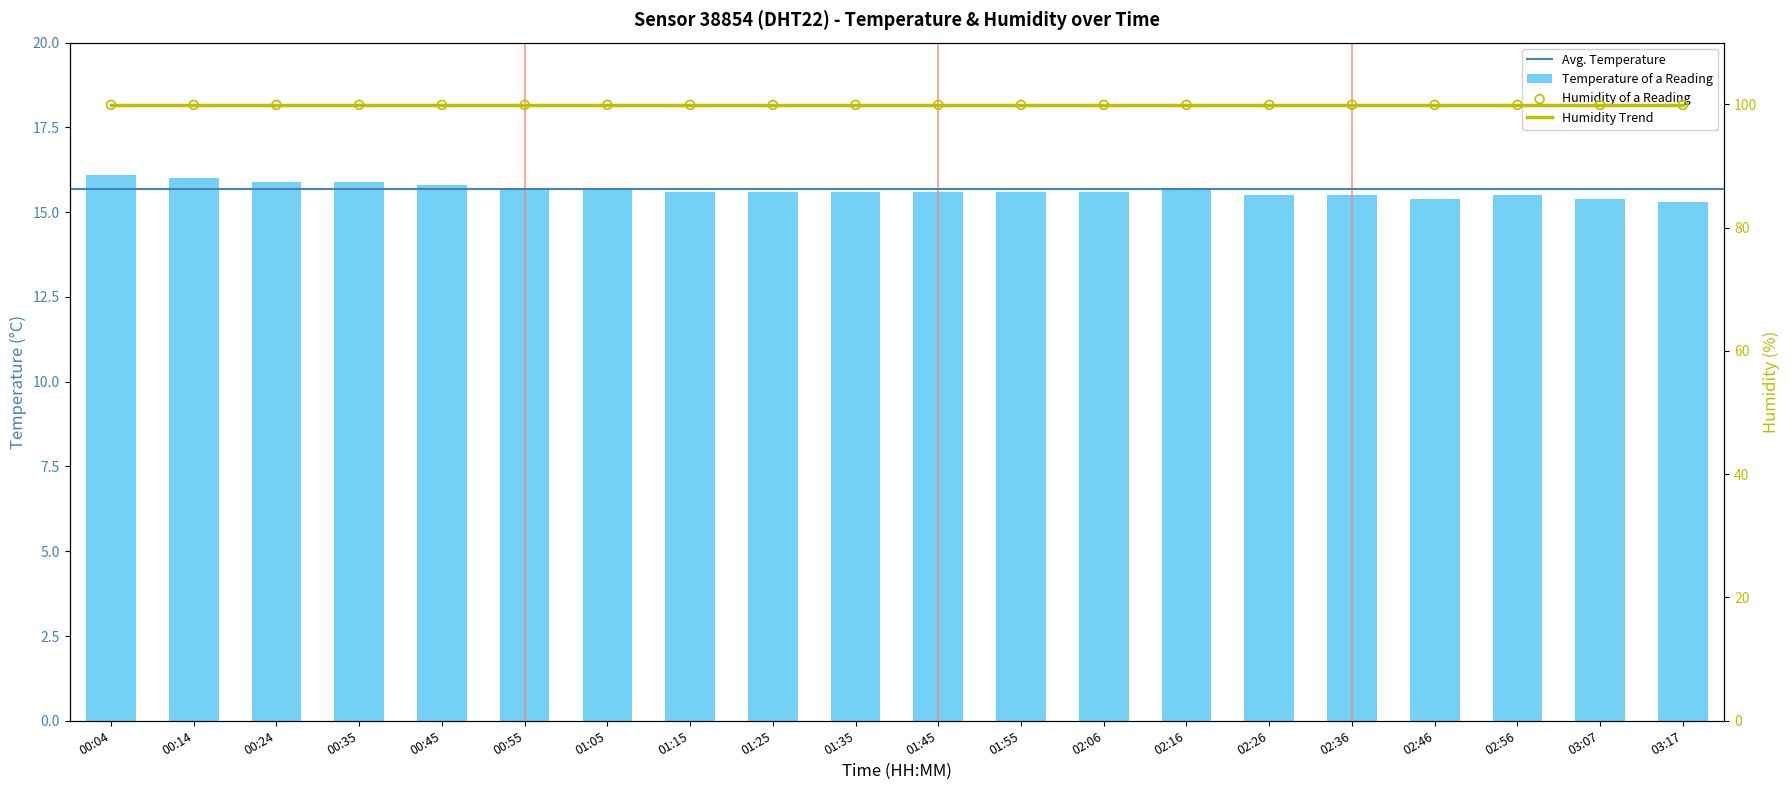

What is the ratio of the value at 00:55 to the value at 03:17?

1.0